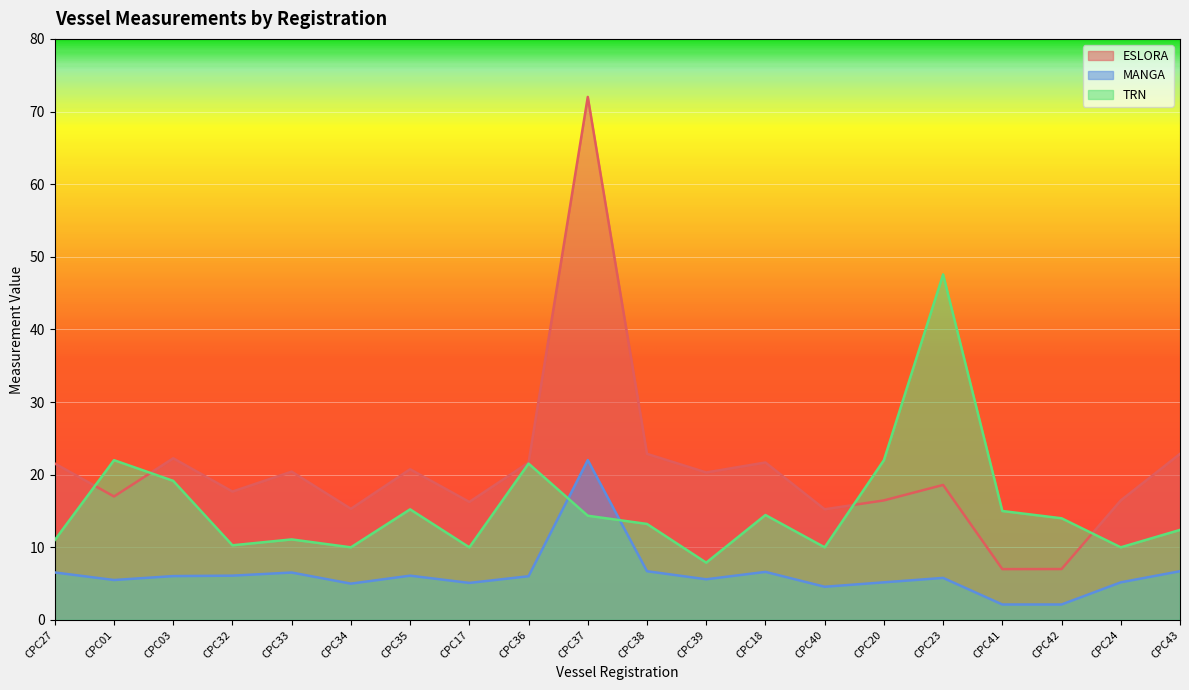

List the series in order of their peak value, highest first.

ESLORA, TRN, MANGA